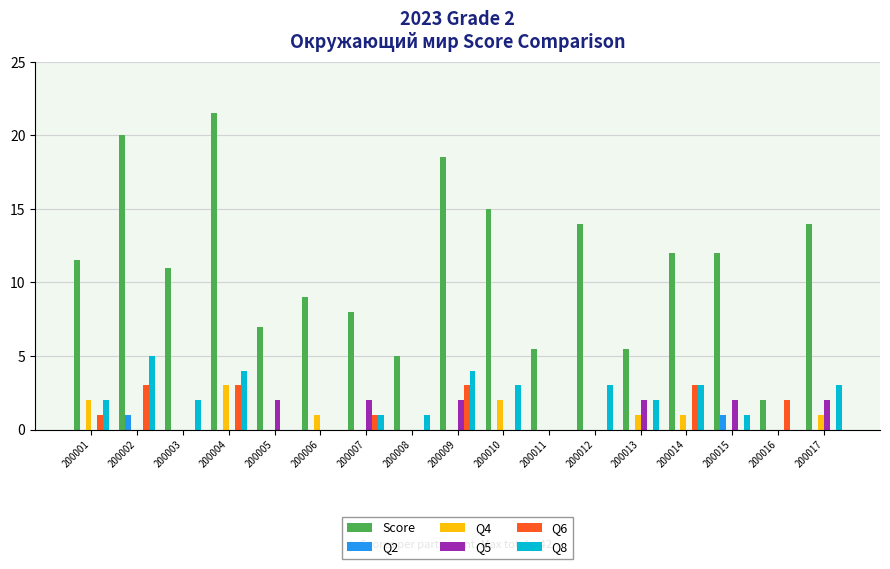

Is the value of Q8 at 200013 greater than the value of Q4 at 200011?

Yes